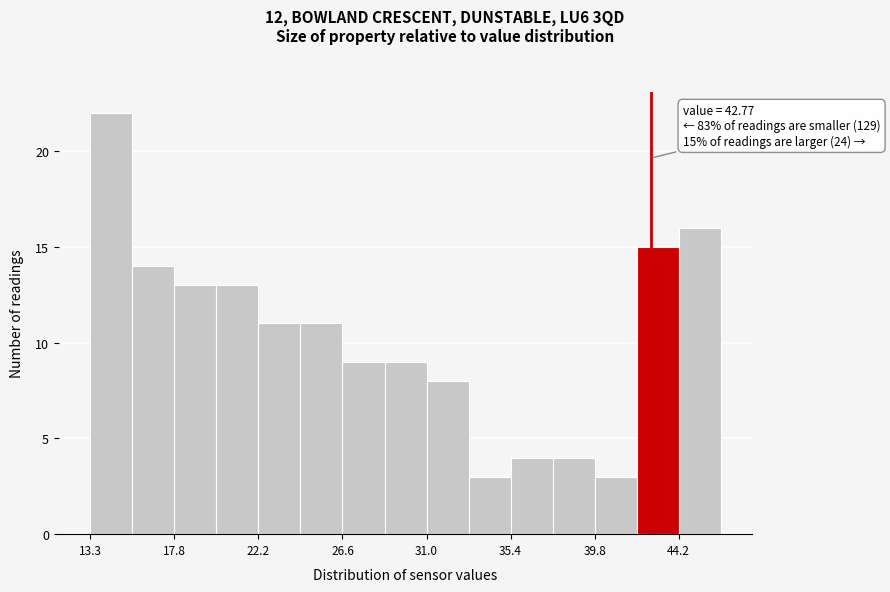

Over which range of the x-axis is the bar tallest?

13.5 to 15.5